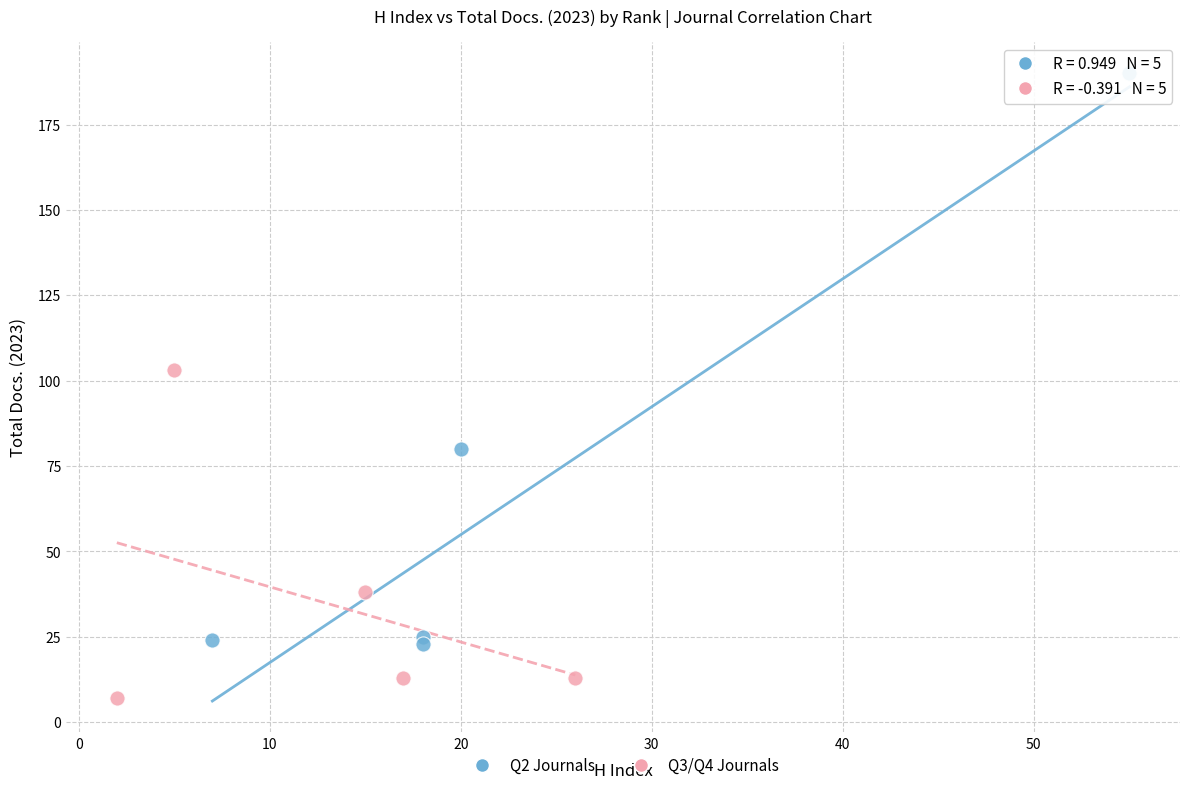

Which series reaches the minimum Y coordinate?

Q3/Q4 Journals